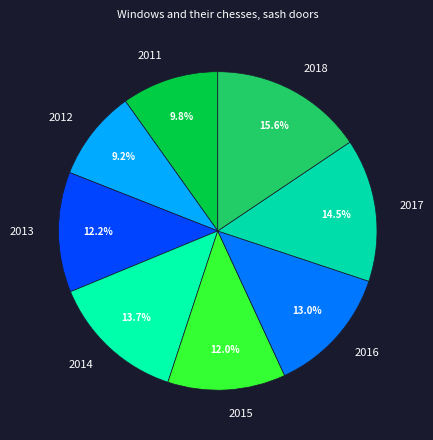

Does any single category account for the majority?

No